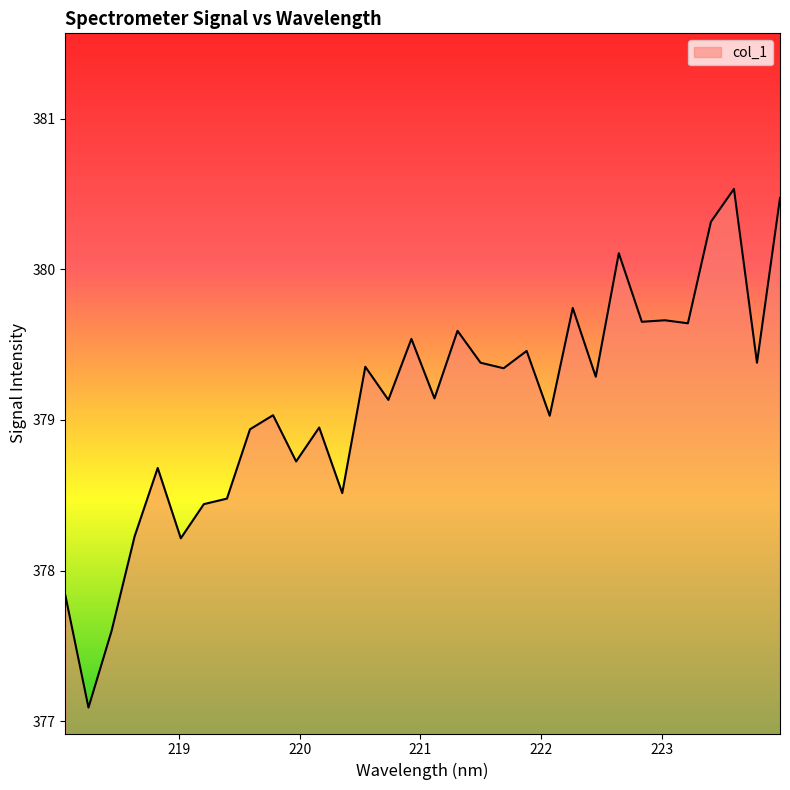

How many lines are shown in the chart?

1